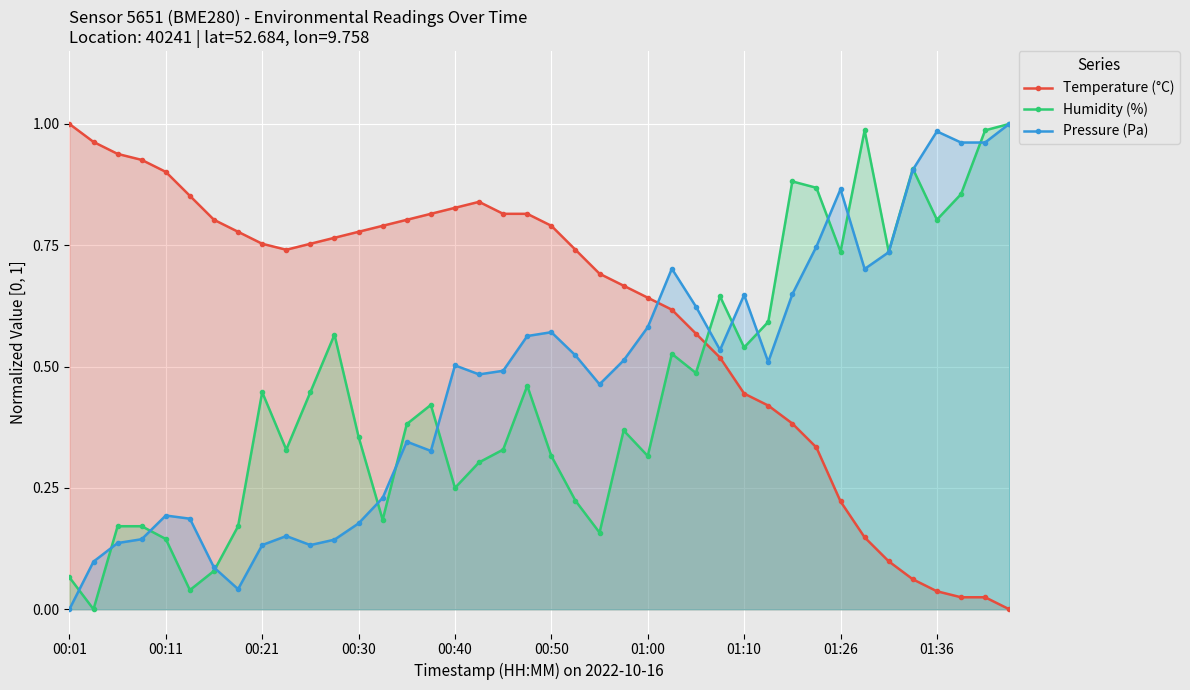

True or false: Temperature (°C) has a value of 0.4 at 01:00.

False